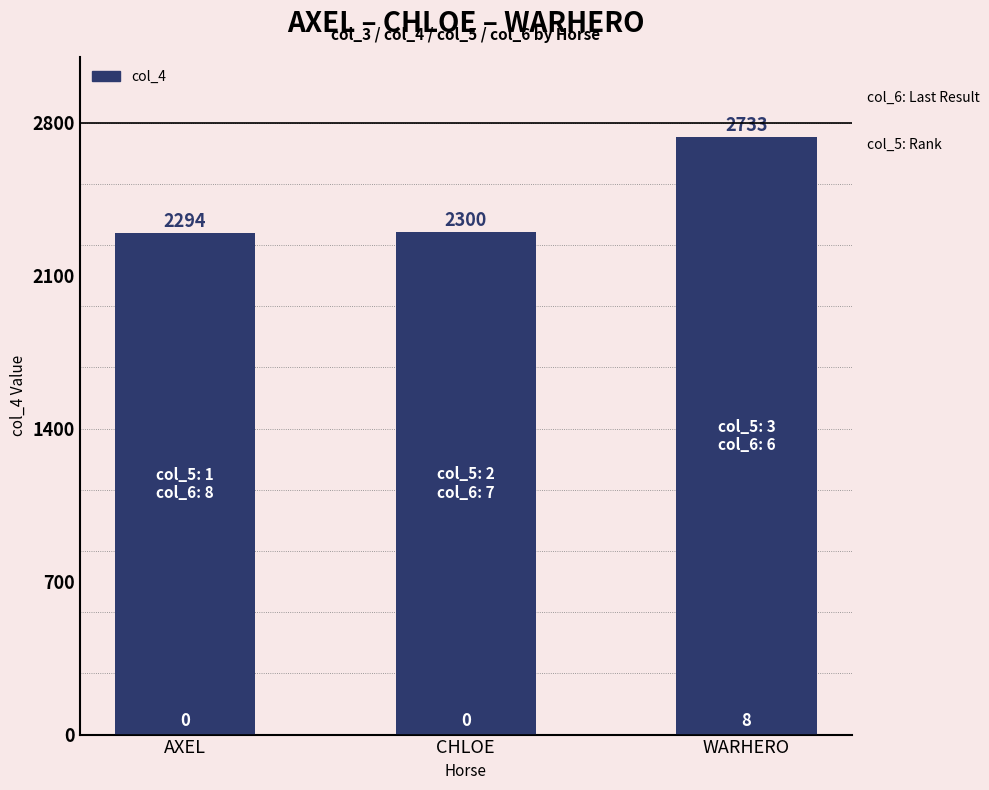

What is the minimum value shown in the chart?

2294